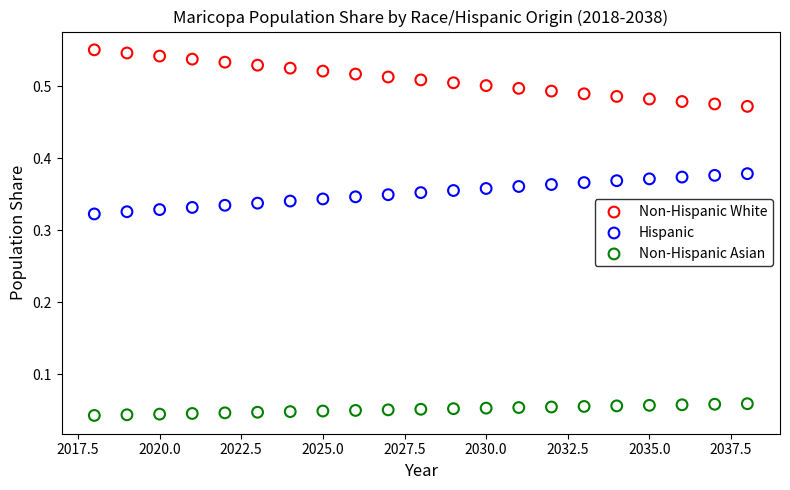

Across all data points, what is the range of X values (max minus min)?

20.0